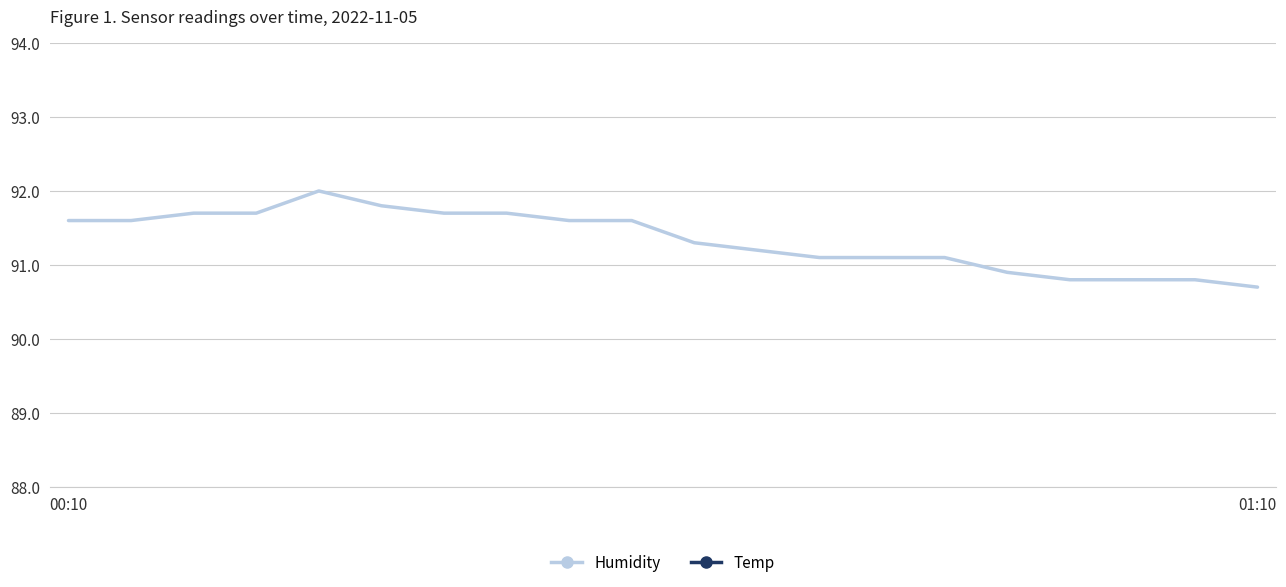

What value does the Humidity series have at 6?

91.7